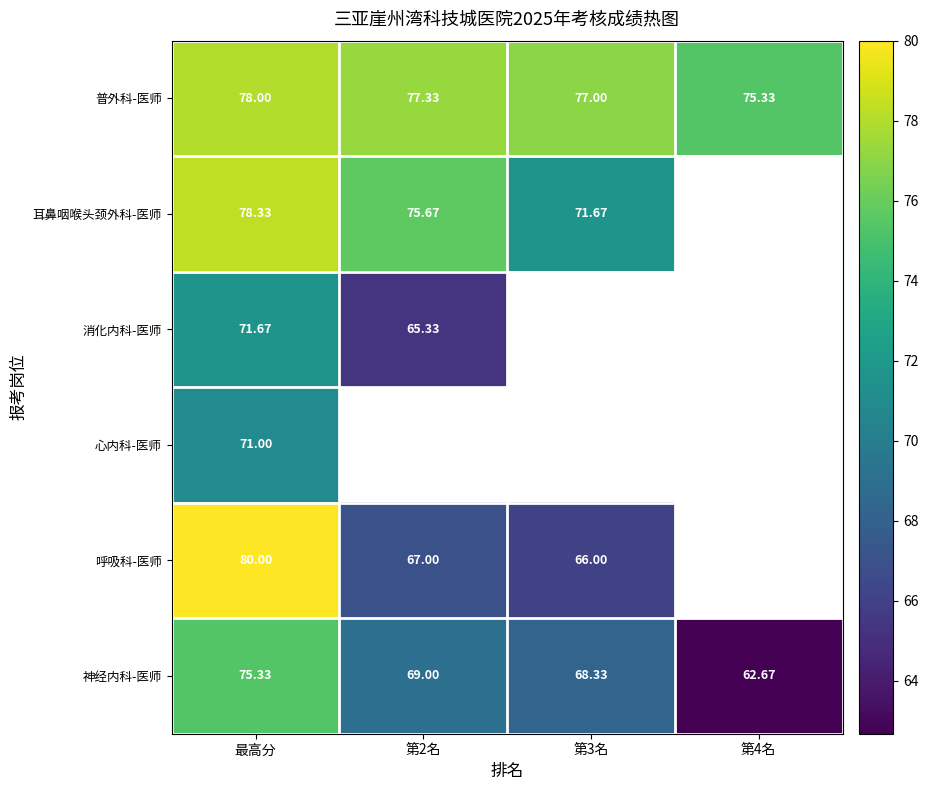

The value of 耳鼻咽喉头颈外科-医师 at 第2名 is 99.3. True or false?

False